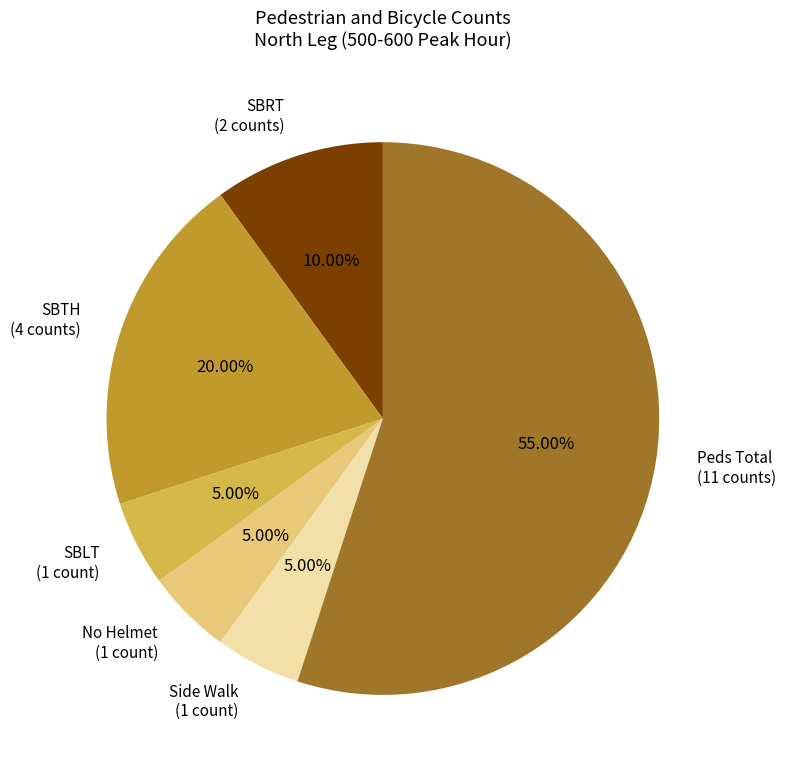

Do No Helmet (1 count) and SBRT (2 counts) together represent more than half of the pie?

No